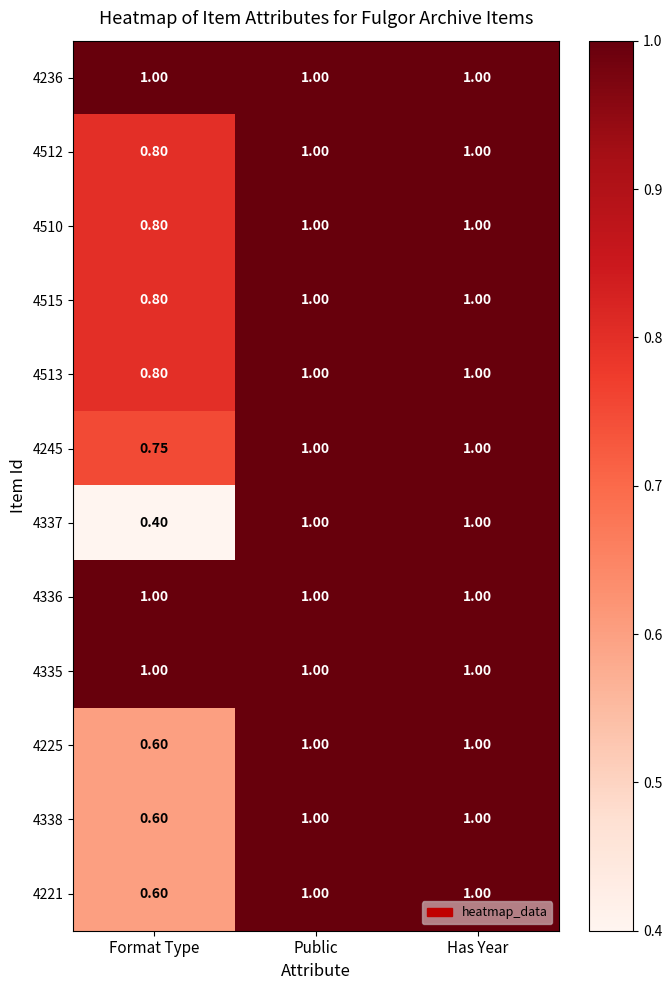

What is the spread (max minus min) of values at Format Type?

0.6